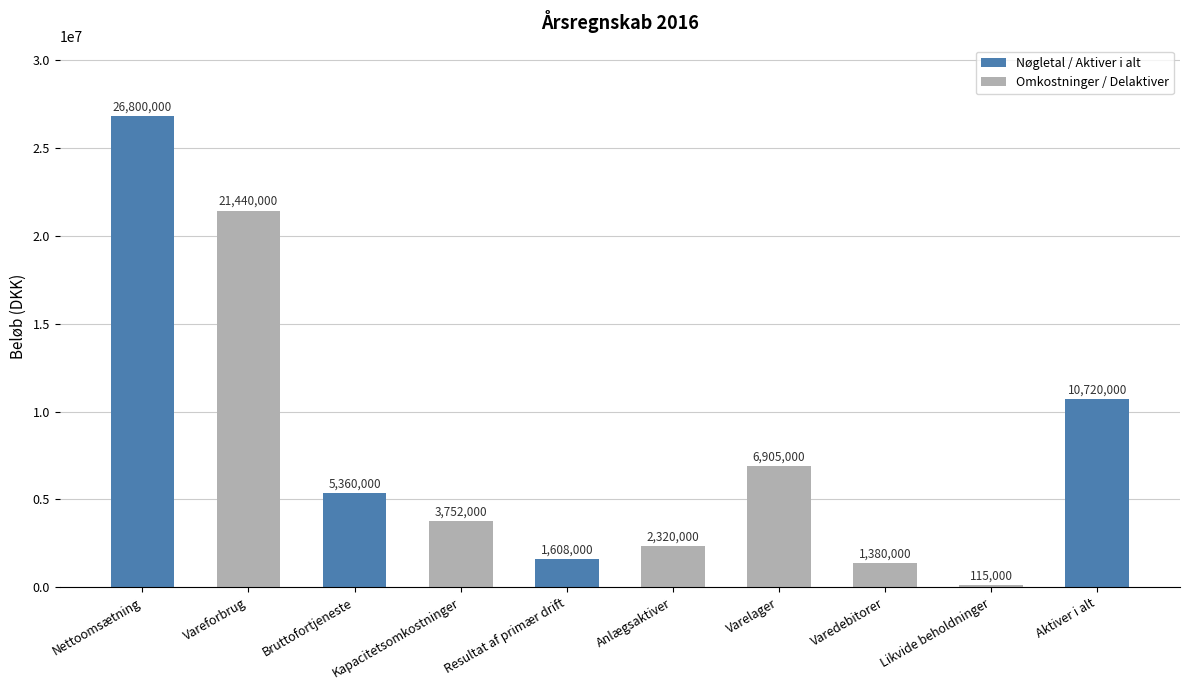

How many categories are shown in the chart?

10